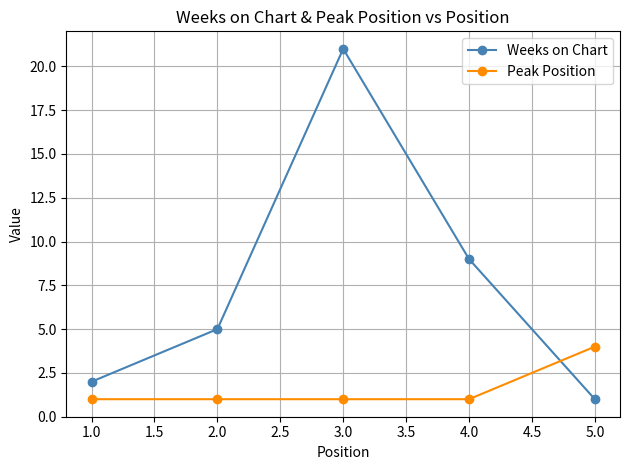

True or false: Peak Position has a value of 1 at 4.0.

True